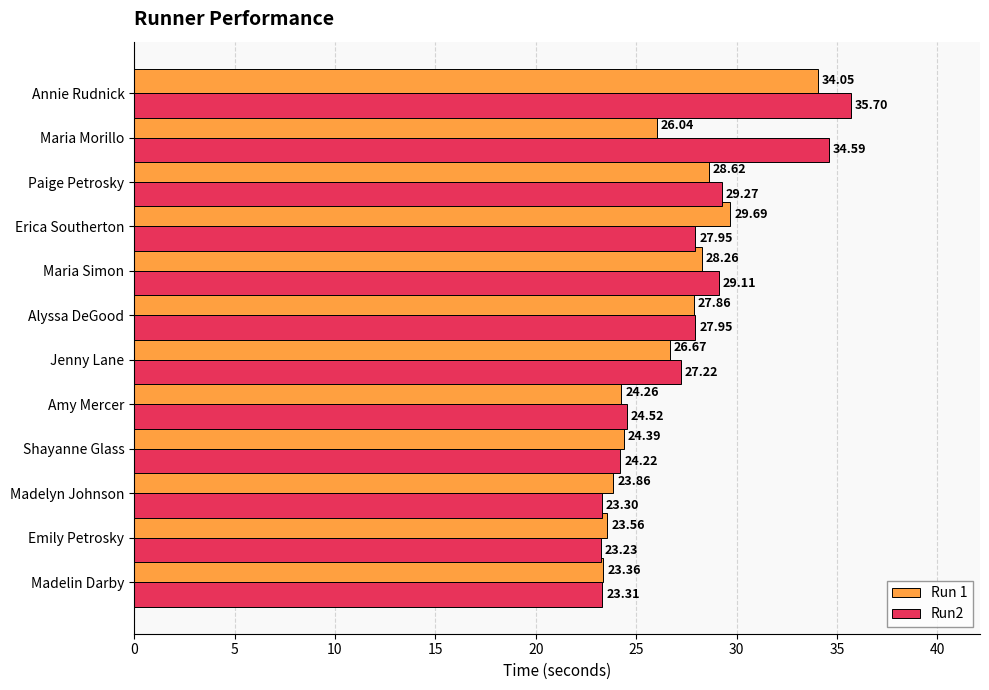

What is the sum of all Run 1 values?

320.6